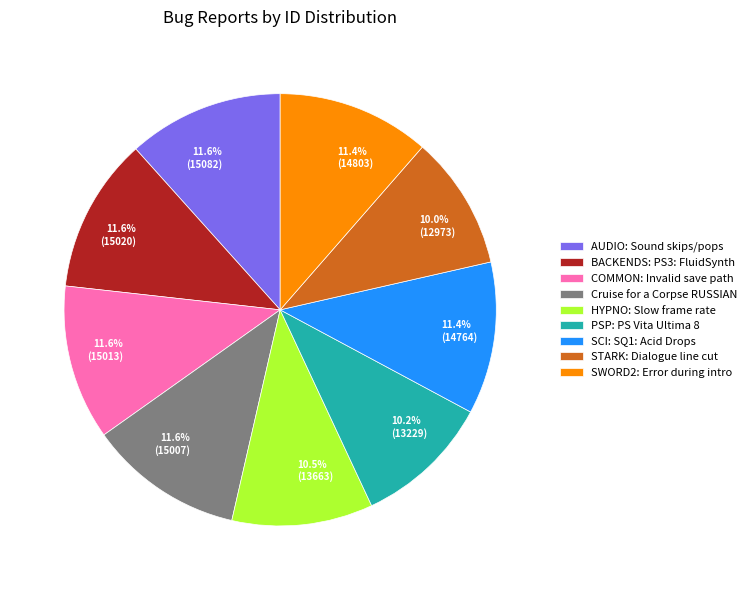

Is there any slice that represents more than half of the pie?

No